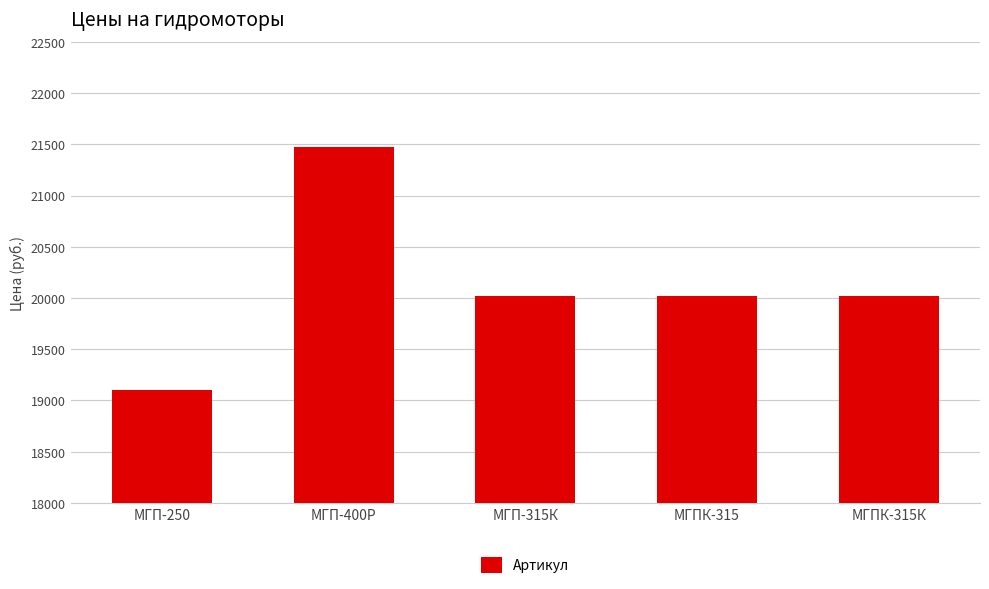

Which label corresponds to the largest value in the chart?

МГП-400Р